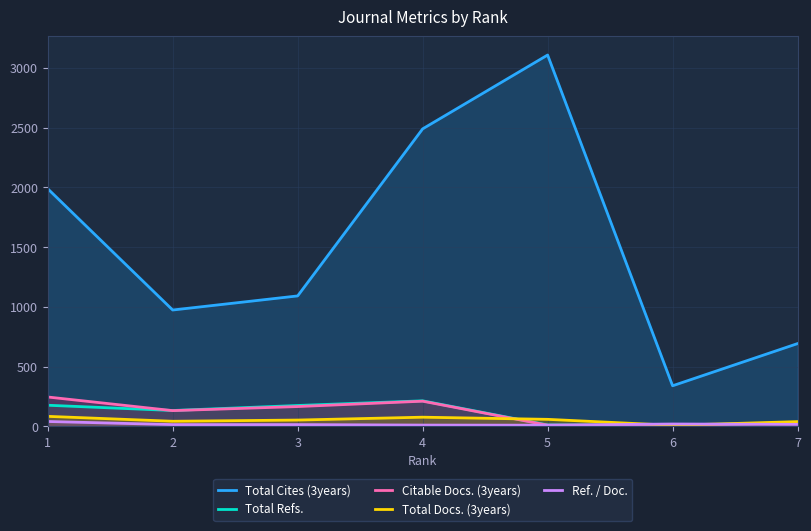

Reading left to right, transcribe all the data shown in this chart.

Total Cites (3years): 1=1989	2=974	3=1092	4=2490	5=3108	6=340	7=693
Total Refs.: 1=177	2=133	3=175	4=214	5=12	6=10	7=30
Citable Docs. (3years): 1=246	2=132	3=166	4=211	5=10	6=9	7=29
Total Docs. (3years): 1=84	2=43	3=53	4=77	5=59	6=9	7=40
Ref. / Doc.: 1=41	2=15	3=15	4=11	5=10	6=20	7=17